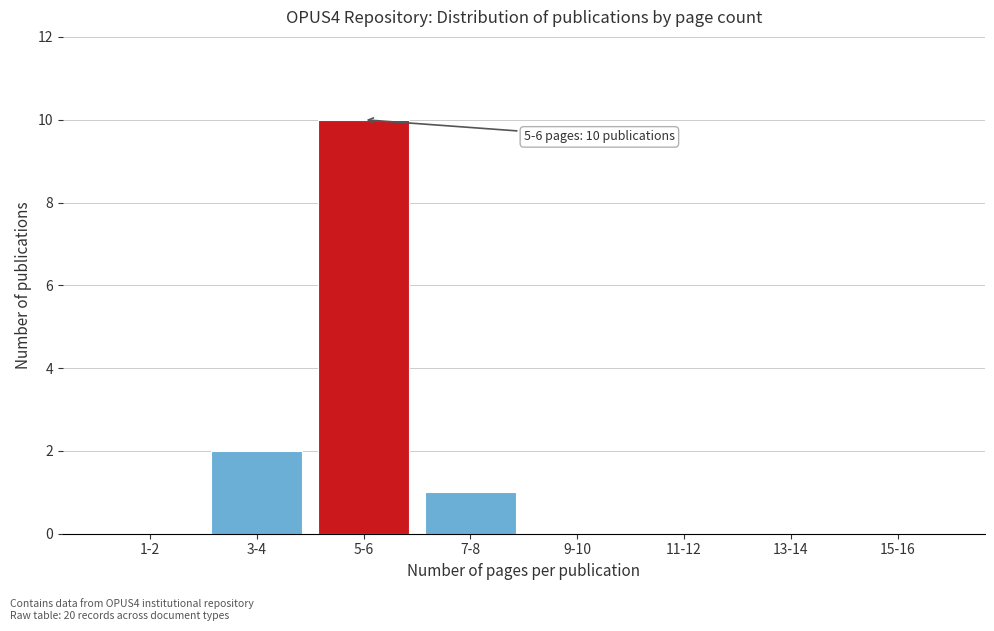

Reading left to right, extract all data points from this chart.

1-2=0	3-4=2	5-6=10	7-8=1	9-10=0	11-12=0	13-14=0	15-16=0